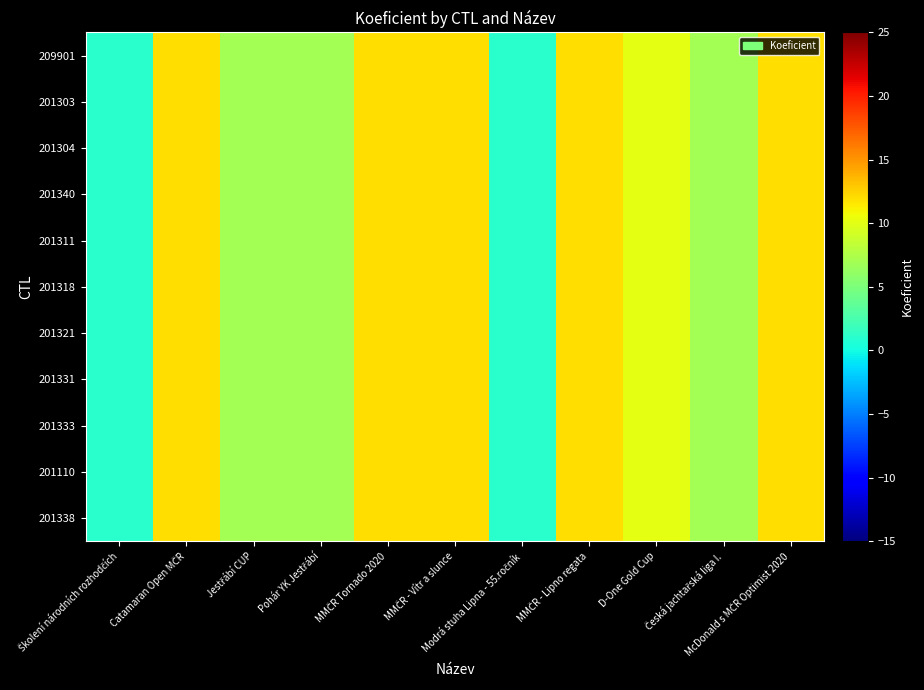

Reading left to right, transcribe all the data shown in this chart.

209901: Školení národních rozhodčích=1	Catamaran Open MČR=12	Jestřábí CUP=7	Pohár YK Jestřábí=7	MMČR Tornado 2020=12	MMČR - Vítr a slunce=12	Modrá stuha Lipna - 55.ročník=1	MMČR - Lipno regata=12	D-One Gold Cup=10	Česká jachtařská liga I.=7	McDonald s MČR Optimist 2020=12
201303: Školení národních rozhodčích=1	Catamaran Open MČR=12	Jestřábí CUP=7	Pohár YK Jestřábí=7	MMČR Tornado 2020=12	MMČR - Vítr a slunce=12	Modrá stuha Lipna - 55.ročník=1	MMČR - Lipno regata=12	D-One Gold Cup=10	Česká jachtařská liga I.=7	McDonald s MČR Optimist 2020=12
201304: Školení národních rozhodčích=1	Catamaran Open MČR=12	Jestřábí CUP=7	Pohár YK Jestřábí=7	MMČR Tornado 2020=12	MMČR - Vítr a slunce=12	Modrá stuha Lipna - 55.ročník=1	MMČR - Lipno regata=12	D-One Gold Cup=10	Česká jachtařská liga I.=7	McDonald s MČR Optimist 2020=12
201340: Školení národních rozhodčích=1	Catamaran Open MČR=12	Jestřábí CUP=7	Pohár YK Jestřábí=7	MMČR Tornado 2020=12	MMČR - Vítr a slunce=12	Modrá stuha Lipna - 55.ročník=1	MMČR - Lipno regata=12	D-One Gold Cup=10	Česká jachtařská liga I.=7	McDonald s MČR Optimist 2020=12
201311: Školení národních rozhodčích=1	Catamaran Open MČR=12	Jestřábí CUP=7	Pohár YK Jestřábí=7	MMČR Tornado 2020=12	MMČR - Vítr a slunce=12	Modrá stuha Lipna - 55.ročník=1	MMČR - Lipno regata=12	D-One Gold Cup=10	Česká jachtařská liga I.=7	McDonald s MČR Optimist 2020=12
201318: Školení národních rozhodčích=1	Catamaran Open MČR=12	Jestřábí CUP=7	Pohár YK Jestřábí=7	MMČR Tornado 2020=12	MMČR - Vítr a slunce=12	Modrá stuha Lipna - 55.ročník=1	MMČR - Lipno regata=12	D-One Gold Cup=10	Česká jachtařská liga I.=7	McDonald s MČR Optimist 2020=12
201321: Školení národních rozhodčích=1	Catamaran Open MČR=12	Jestřábí CUP=7	Pohár YK Jestřábí=7	MMČR Tornado 2020=12	MMČR - Vítr a slunce=12	Modrá stuha Lipna - 55.ročník=1	MMČR - Lipno regata=12	D-One Gold Cup=10	Česká jachtařská liga I.=7	McDonald s MČR Optimist 2020=12
201331: Školení národních rozhodčích=1	Catamaran Open MČR=12	Jestřábí CUP=7	Pohár YK Jestřábí=7	MMČR Tornado 2020=12	MMČR - Vítr a slunce=12	Modrá stuha Lipna - 55.ročník=1	MMČR - Lipno regata=12	D-One Gold Cup=10	Česká jachtařská liga I.=7	McDonald s MČR Optimist 2020=12
201333: Školení národních rozhodčích=1	Catamaran Open MČR=12	Jestřábí CUP=7	Pohár YK Jestřábí=7	MMČR Tornado 2020=12	MMČR - Vítr a slunce=12	Modrá stuha Lipna - 55.ročník=1	MMČR - Lipno regata=12	D-One Gold Cup=10	Česká jachtařská liga I.=7	McDonald s MČR Optimist 2020=12
201110: Školení národních rozhodčích=1	Catamaran Open MČR=12	Jestřábí CUP=7	Pohár YK Jestřábí=7	MMČR Tornado 2020=12	MMČR - Vítr a slunce=12	Modrá stuha Lipna - 55.ročník=1	MMČR - Lipno regata=12	D-One Gold Cup=10	Česká jachtařská liga I.=7	McDonald s MČR Optimist 2020=12
201338: Školení národních rozhodčích=1	Catamaran Open MČR=12	Jestřábí CUP=7	Pohár YK Jestřábí=7	MMČR Tornado 2020=12	MMČR - Vítr a slunce=12	Modrá stuha Lipna - 55.ročník=1	MMČR - Lipno regata=12	D-One Gold Cup=10	Česká jachtařská liga I.=7	McDonald s MČR Optimist 2020=12